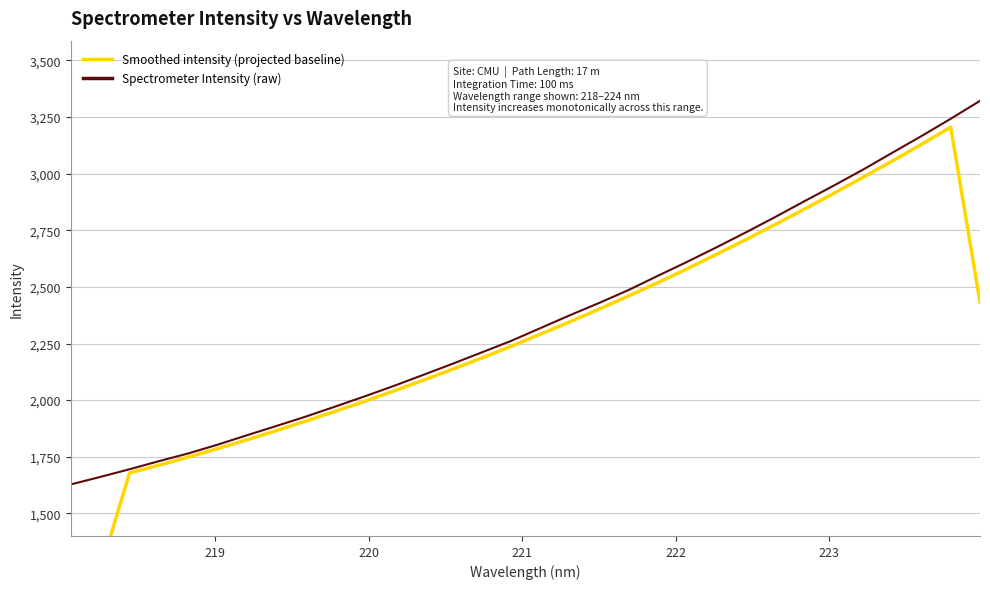

Does the chart have visible grid lines?

Yes